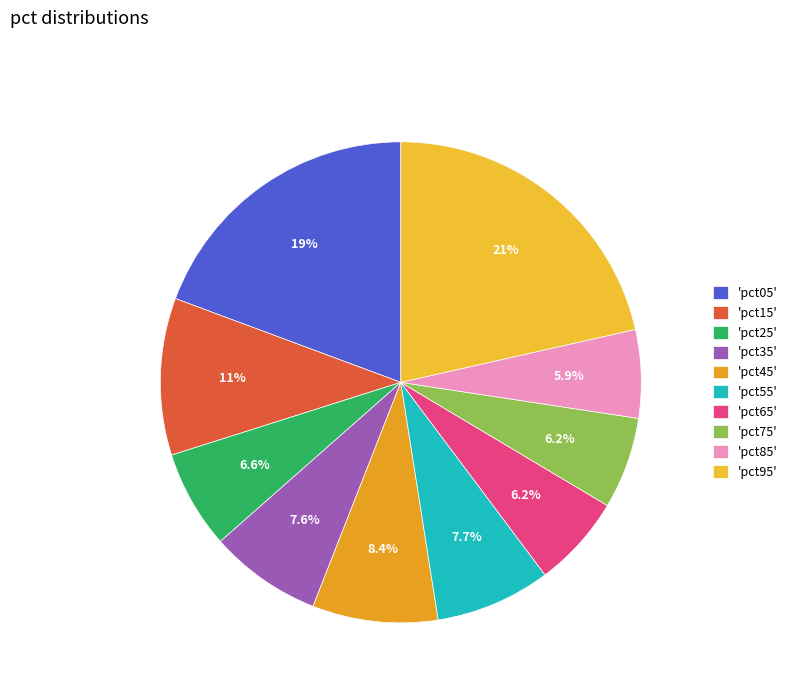

What is the largest slice in the pie chart?

'pct95'